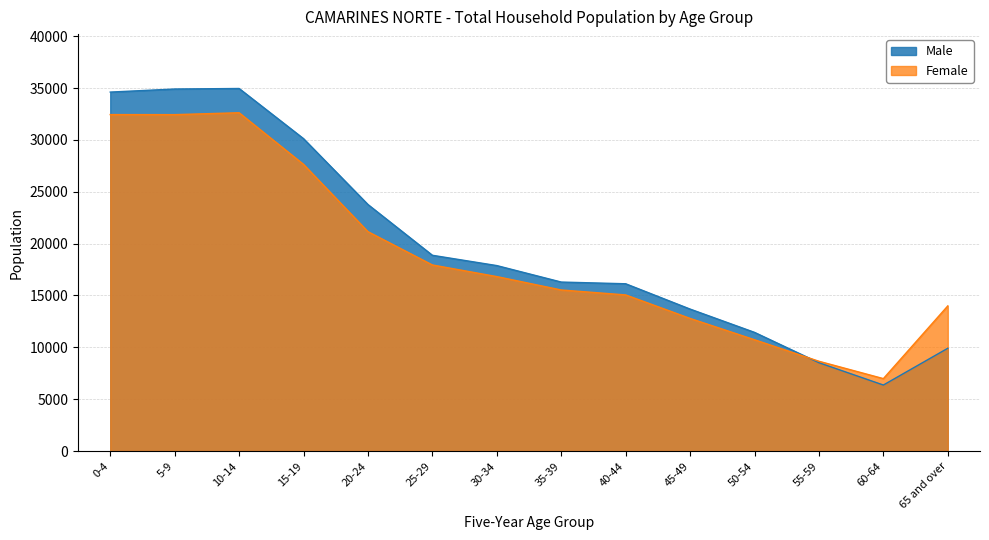

Between which two adjacent categories do Female and Male first intersect?

50-54 and 55-59